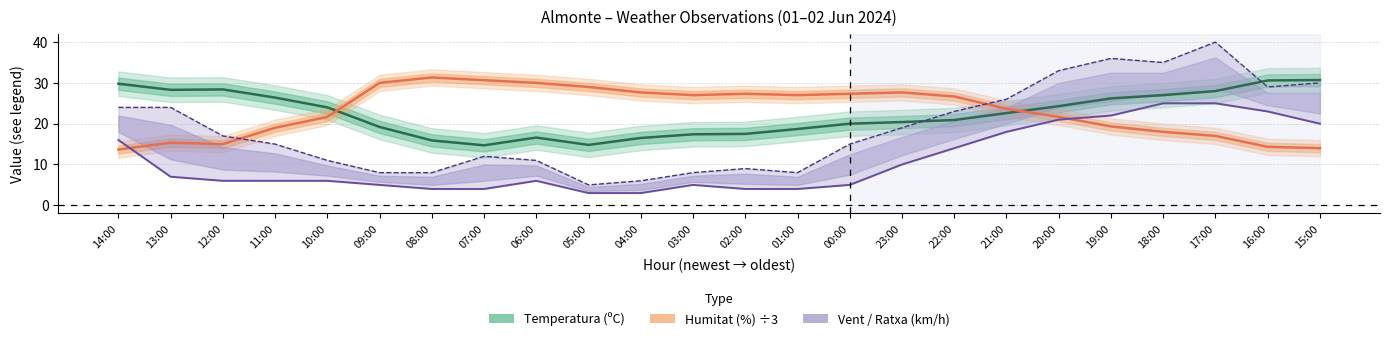

The value of Velocitat vent (km/h) at 00:00 is 2.5. True or false?

False